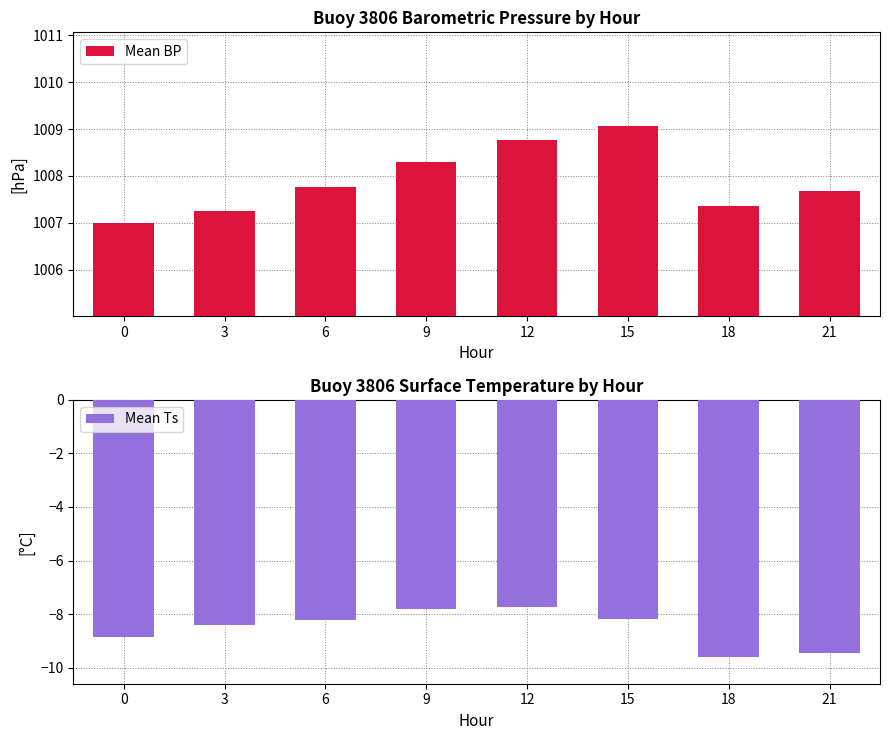

Which category has the lowest value across all series?

18